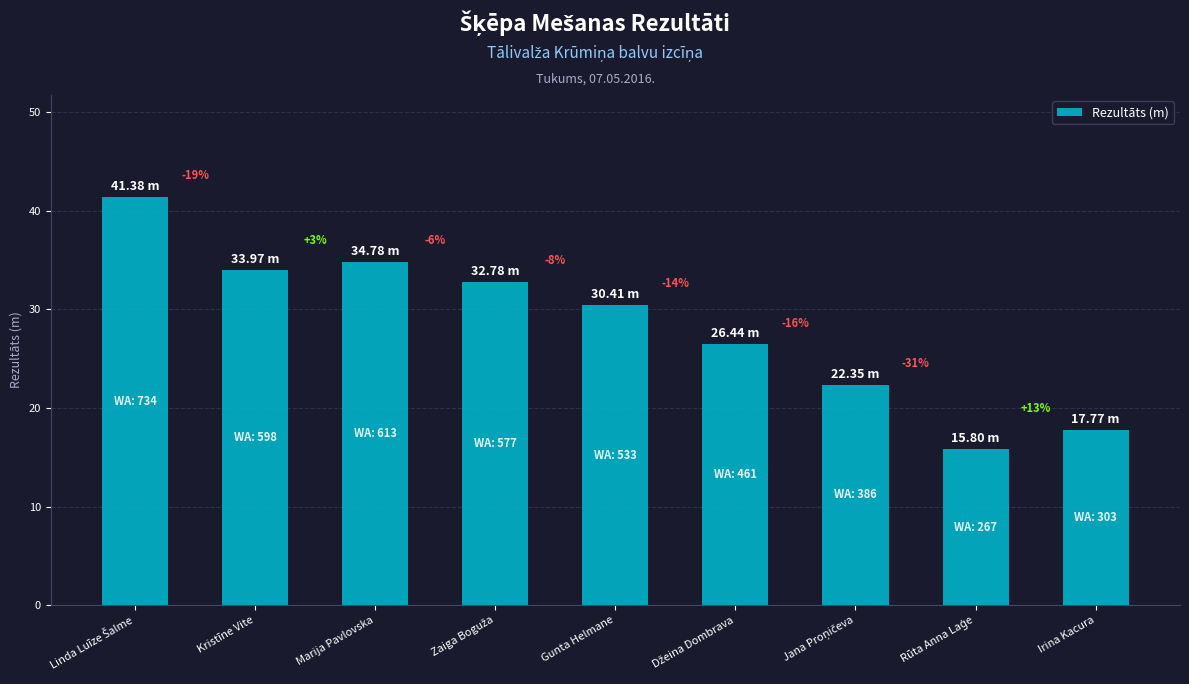

What is the sum of the values at Kristīne Vite and Džeina Dombrava?

60.4